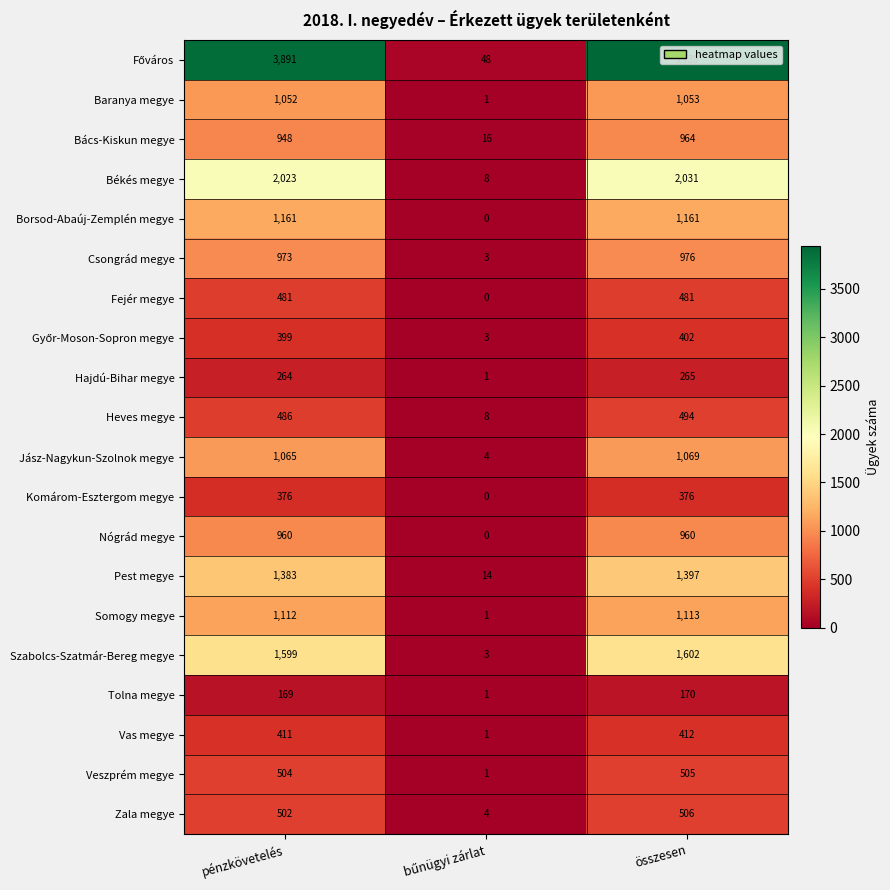

What is the highest value of the Vas megye series?

412